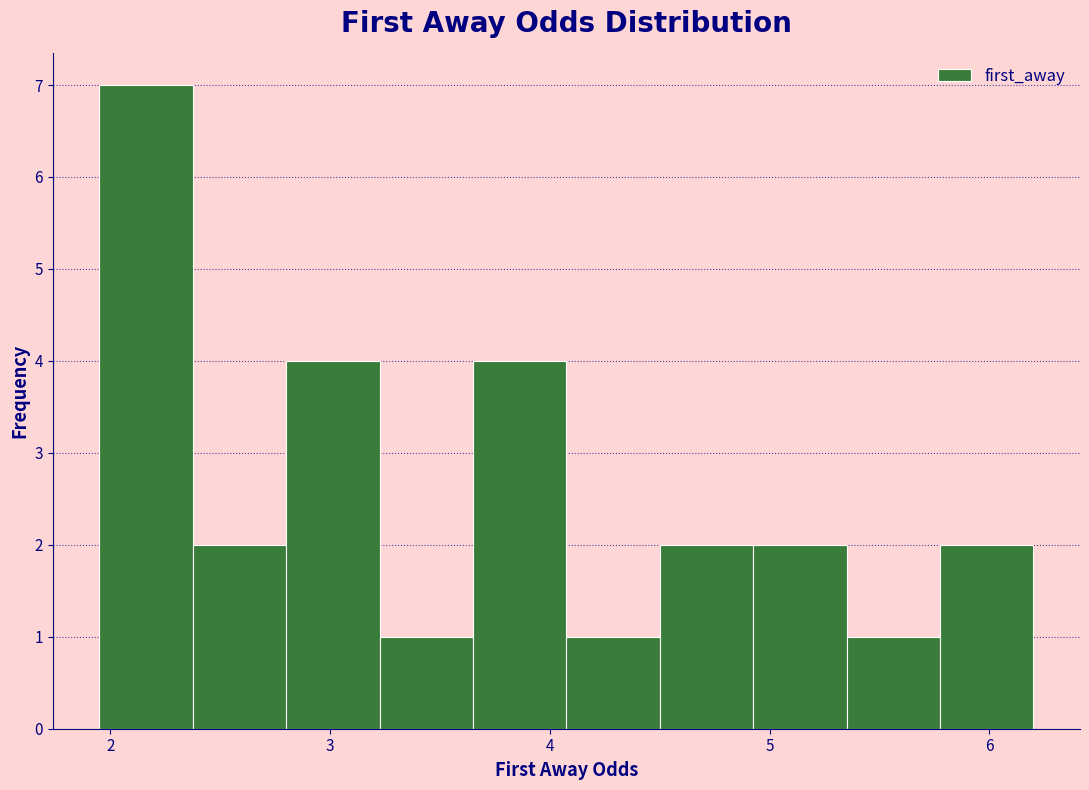

Reading left to right, list every bar in this chart as the range it spans on the x-axis followed by its height. Neither the bar edges nor the heights are printed on the chart, so give them approximately, as read against the axes.

2.0 to 2.4: 7
2.4 to 2.8: 2
2.8 to 3.2: 4
3.2 to 3.7: 1
3.7 to 4.1: 4
4.1 to 4.5: 1
4.5 to 4.9: 2
4.9 to 5.4: 2
5.4 to 5.8: 1
5.8 to 6.2: 2